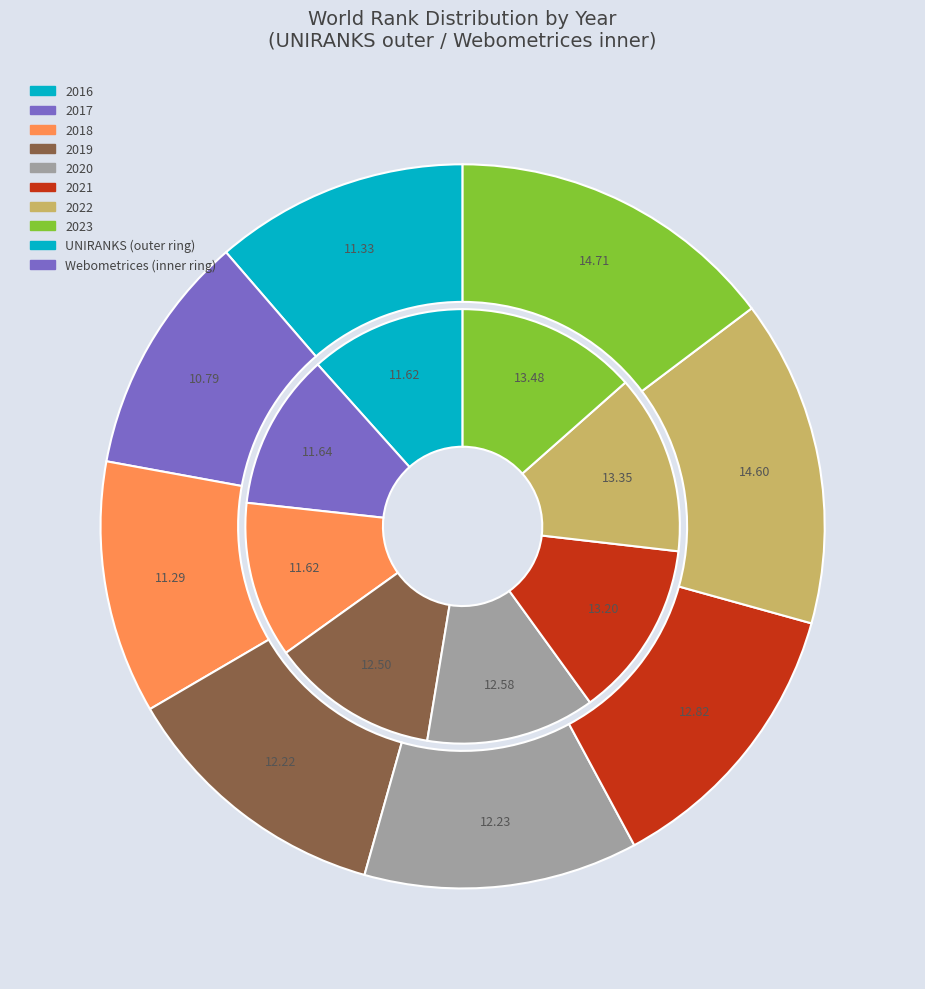

What portion of the pie excludes 2017?

89.2%